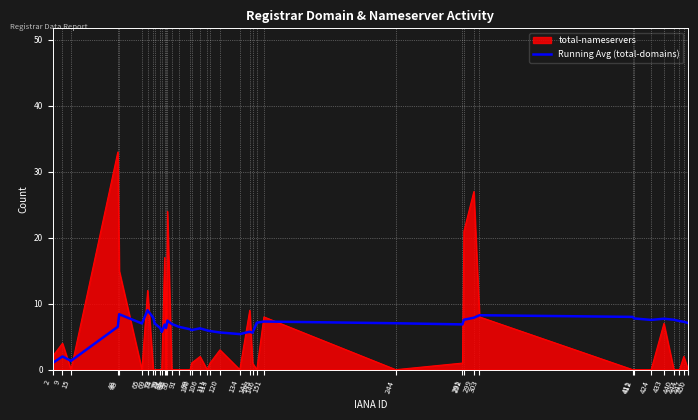

Which series has the widest spread of values?

total-nameservers